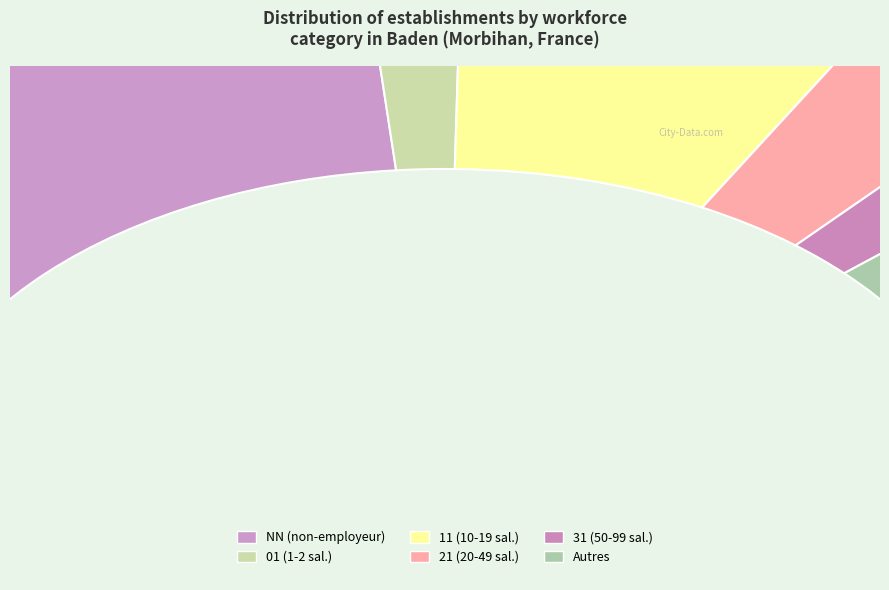

Does any single category account for the majority?

No